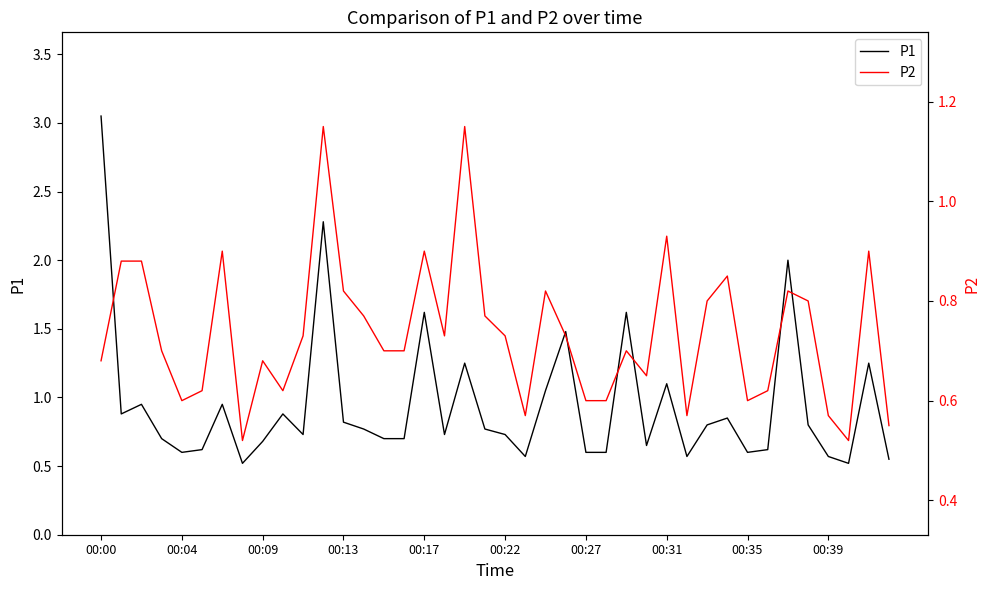

How many lines are shown in the chart?

2